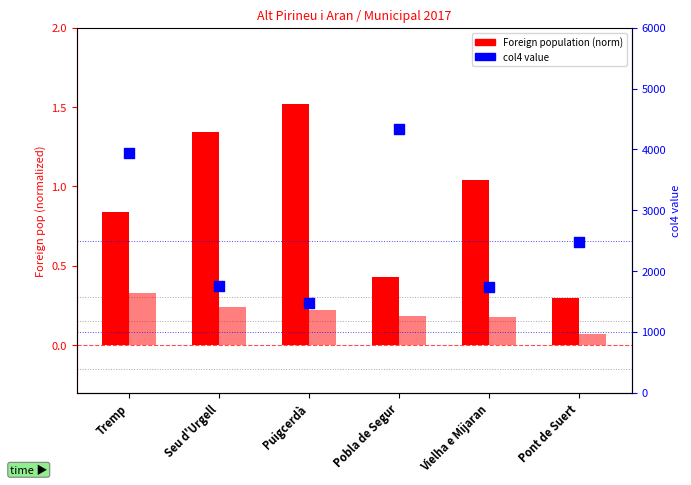

Is the value of Foreign population (norm) at Pobla de Segur greater than the value of col4 value at Pobla de Segur?

No